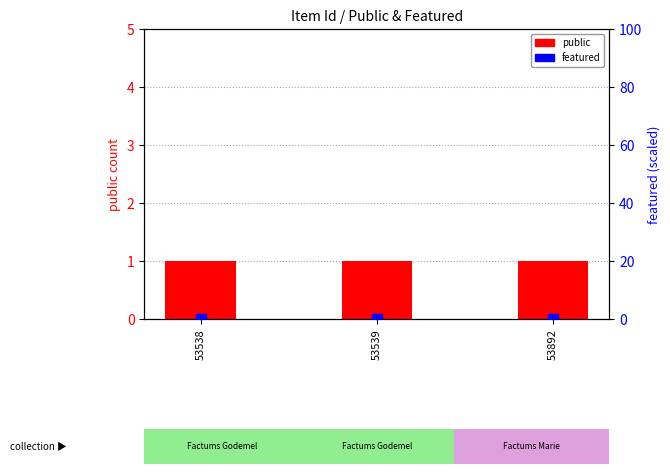

At how many categories does at least one series exceed 0?

3